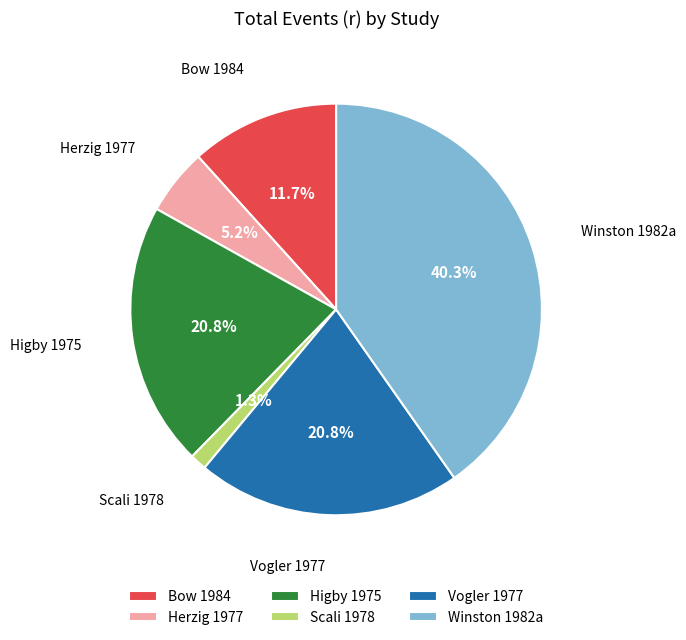

To the nearest percent, what is the average slice percentage?

17%